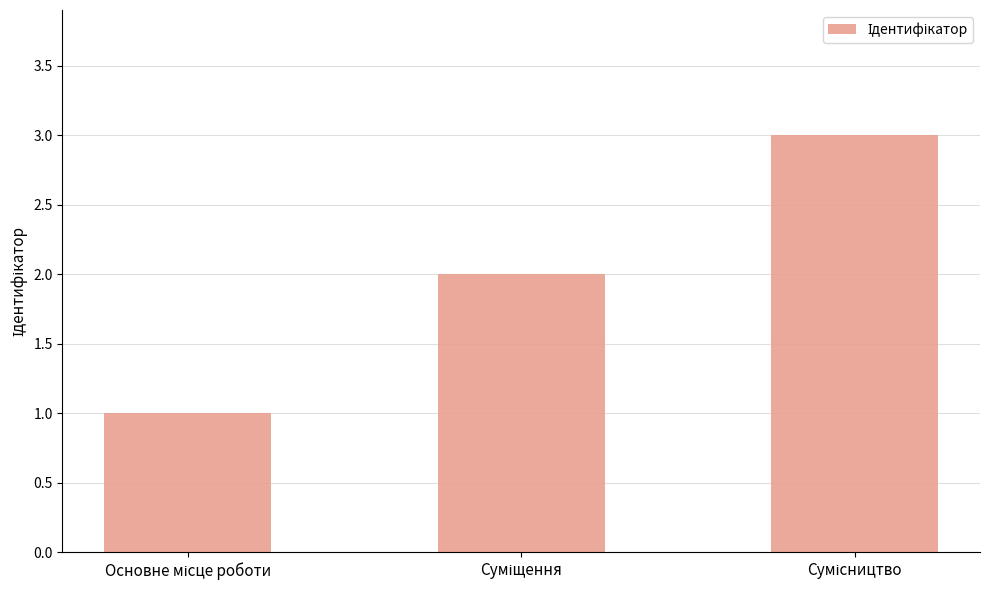

What is the sum of all values?

6